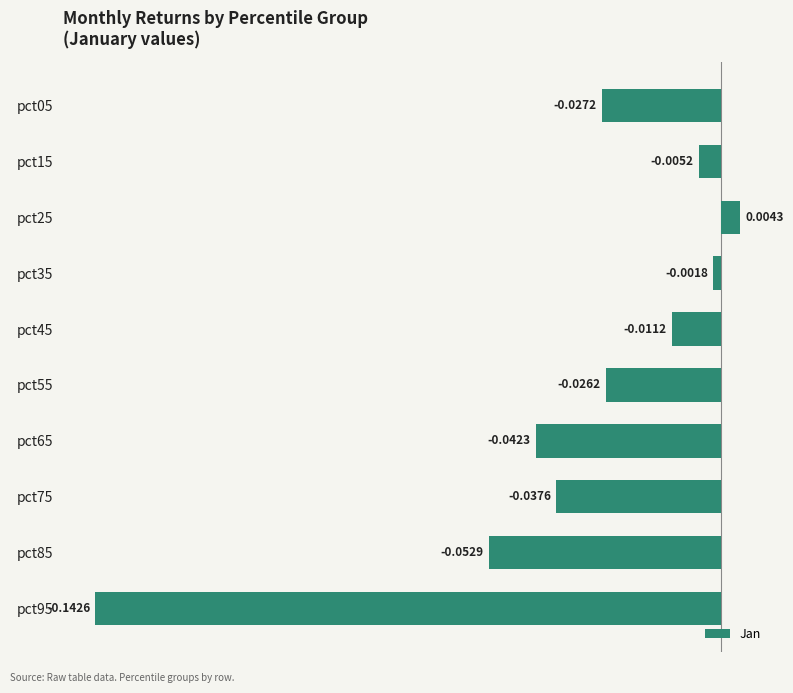

What is the sum of all values?

-0.3